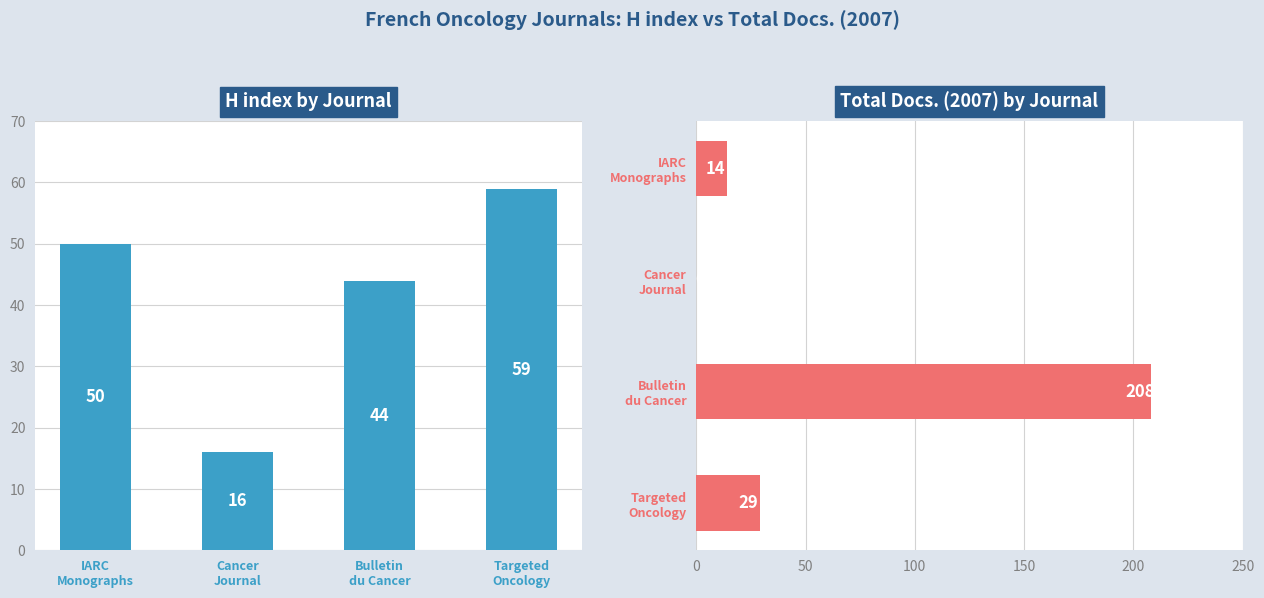

How many data points does each series have?

4